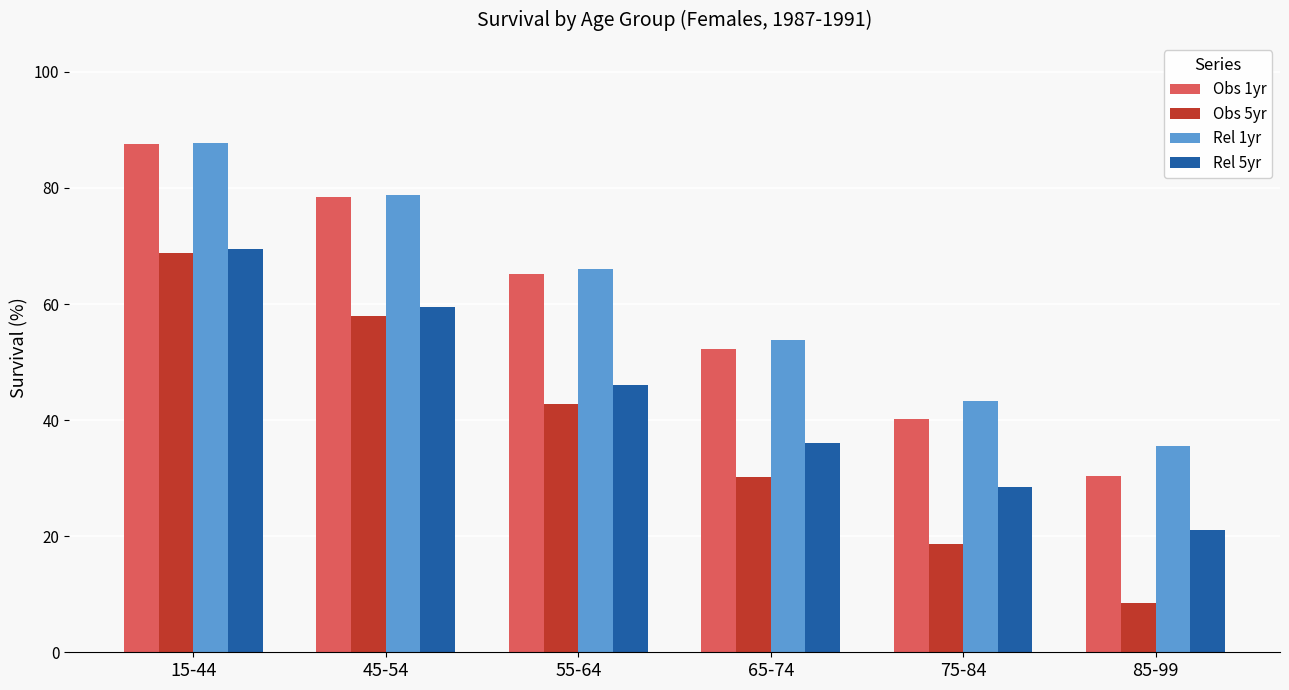

What is the difference between the second highest and second lowest values in the Obs 5yr series?

39.2